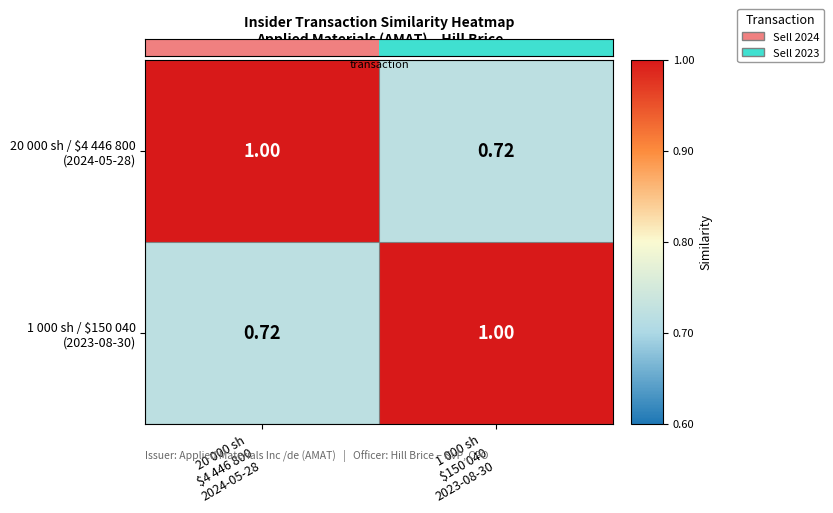

What is the greatest value displayed?

1.0